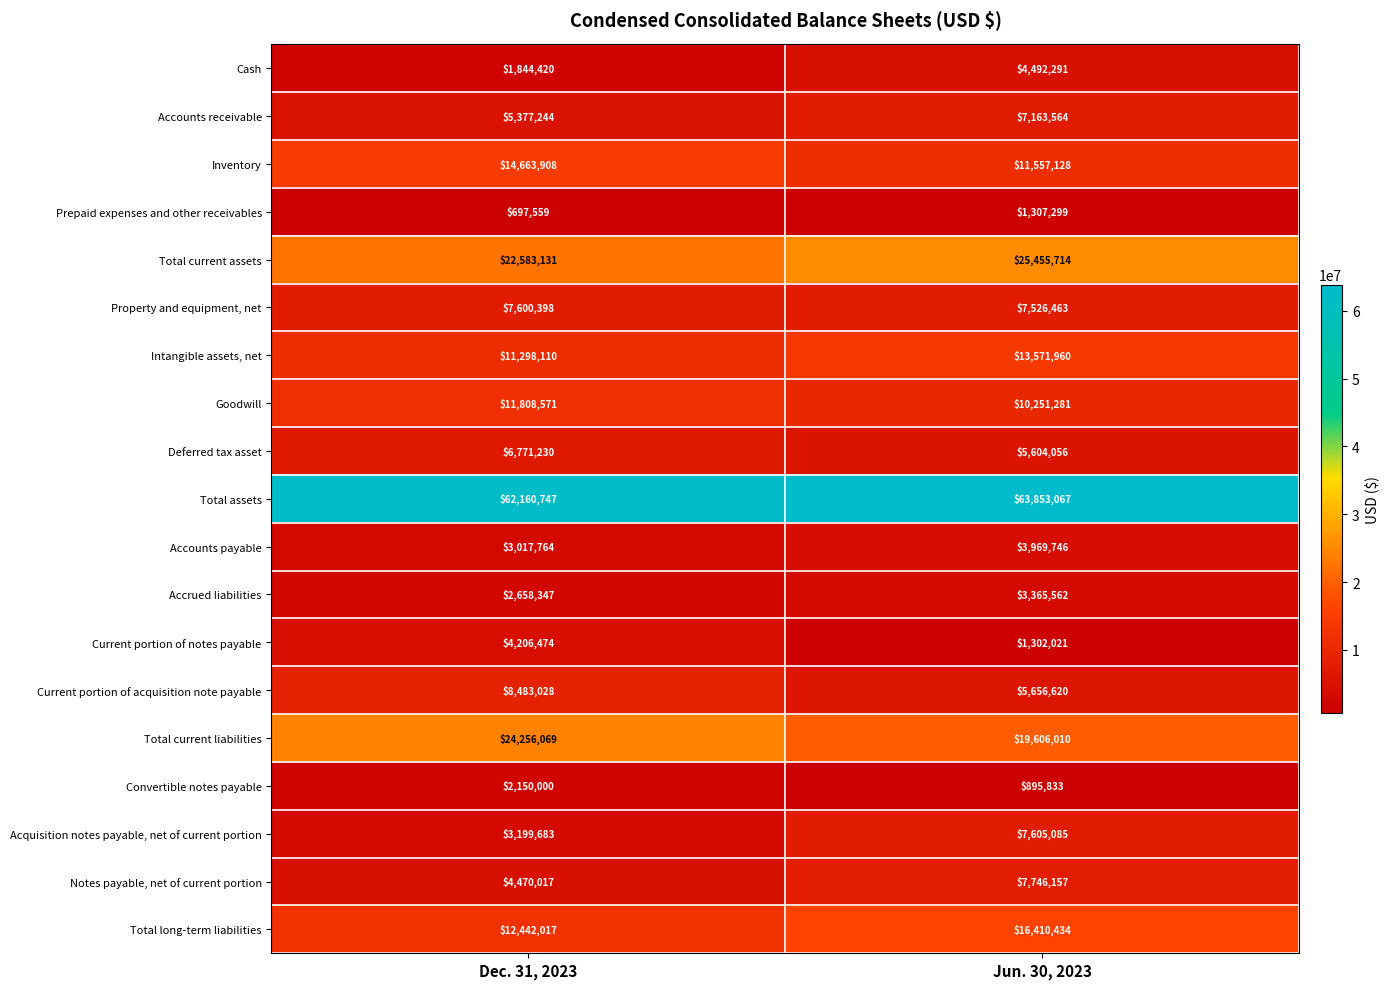

Read the Intangible assets, net value at Dec. 31, 2023, to the nearest 100.

11298100